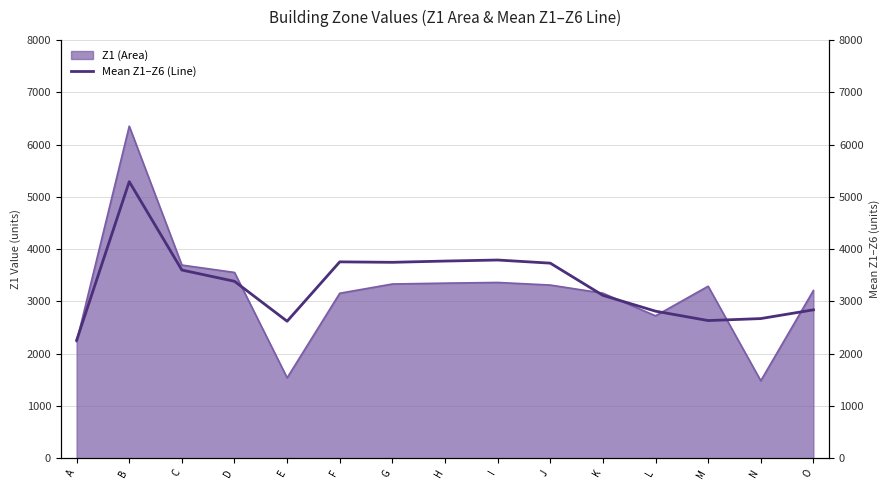

True or false: the data has more than 0 interior local peaks.

True